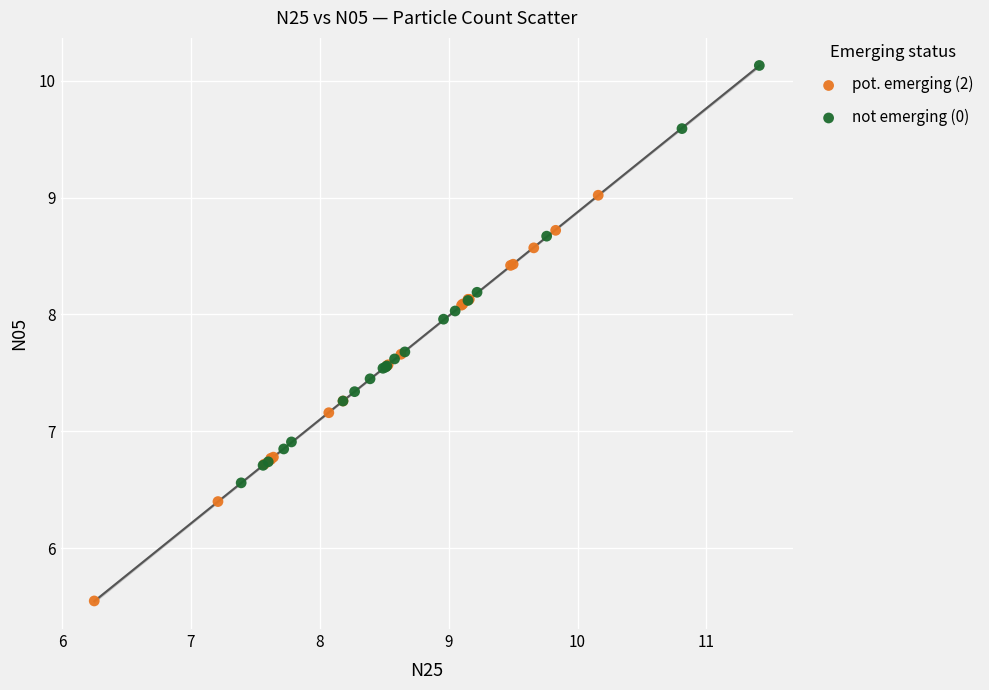

Which series reaches the minimum Y coordinate?

pot. emerging (2)